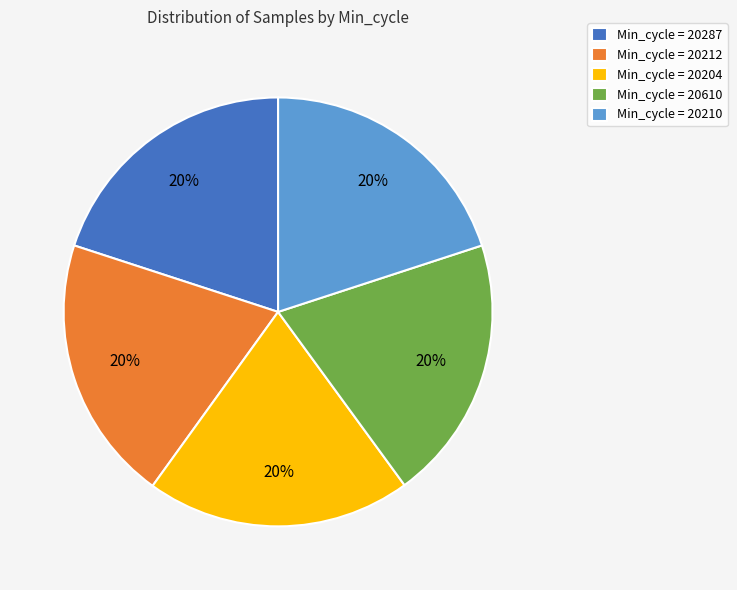

To the nearest percent, what portion does Min_cycle = 20212 represent?

20%